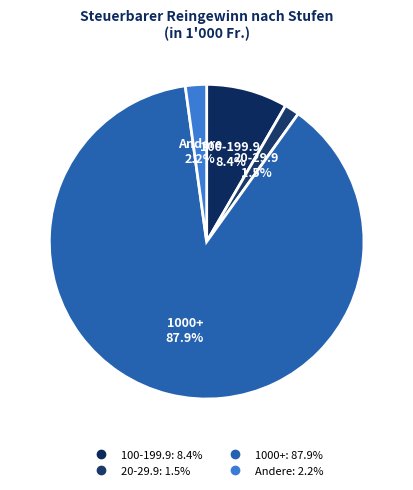

How many slices are in this pie chart?

4